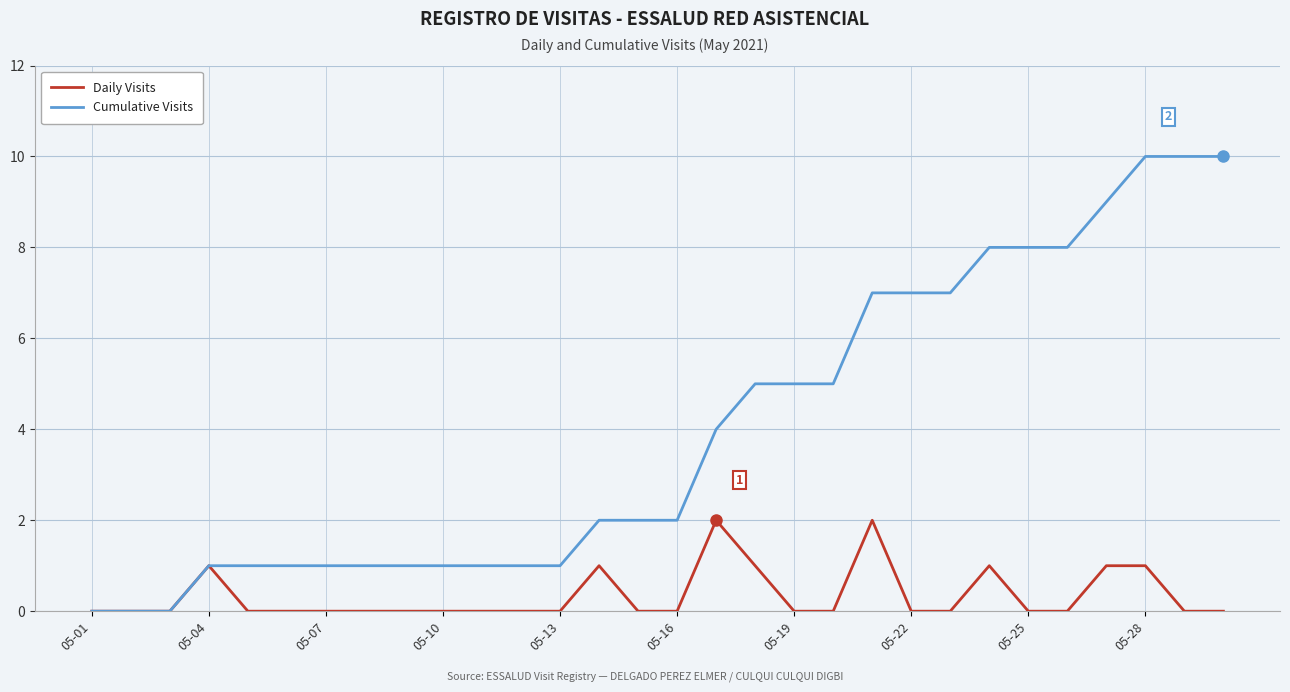

Does the chart display data point markers on the line(s)?

No